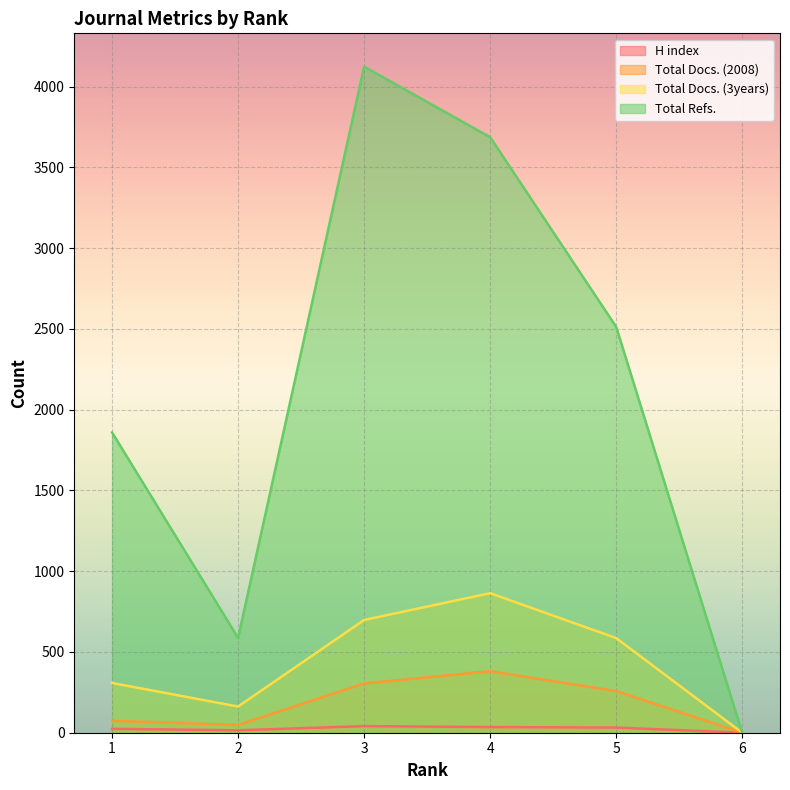

At which label is Total Docs. (3years) closest to 432?

1